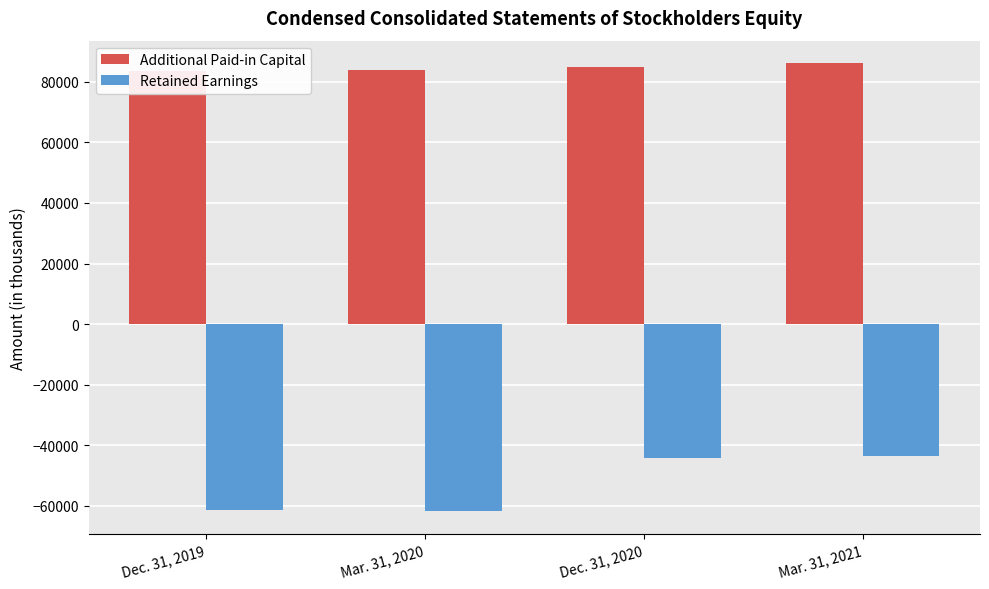

What is the minimum value shown in the chart?

-61785